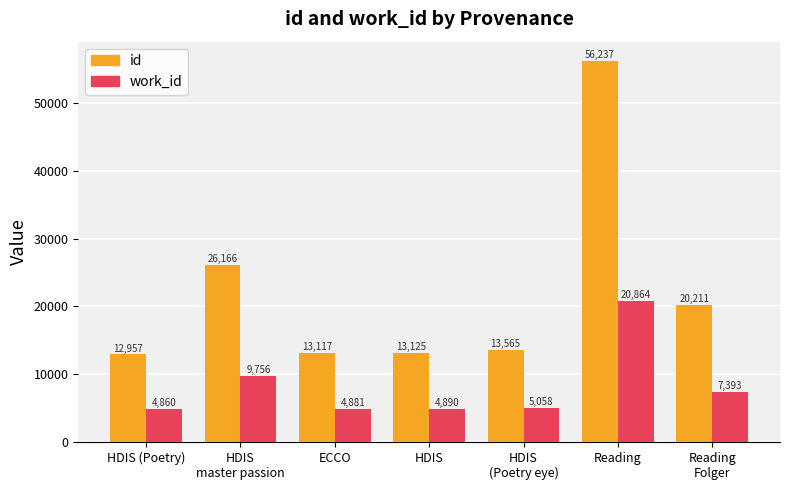

At which label does id first exceed 13565?

HDIS
master passion